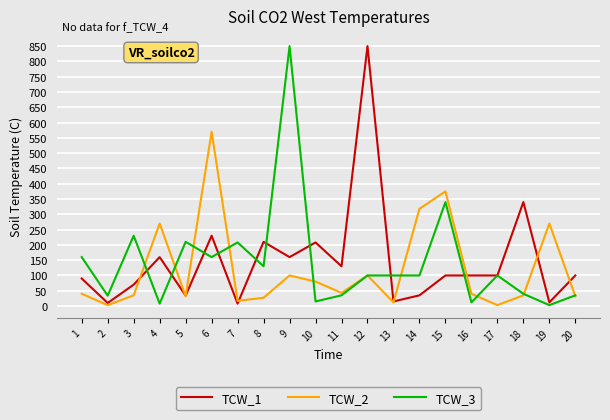

At which category is the sum across all series the highest?

9